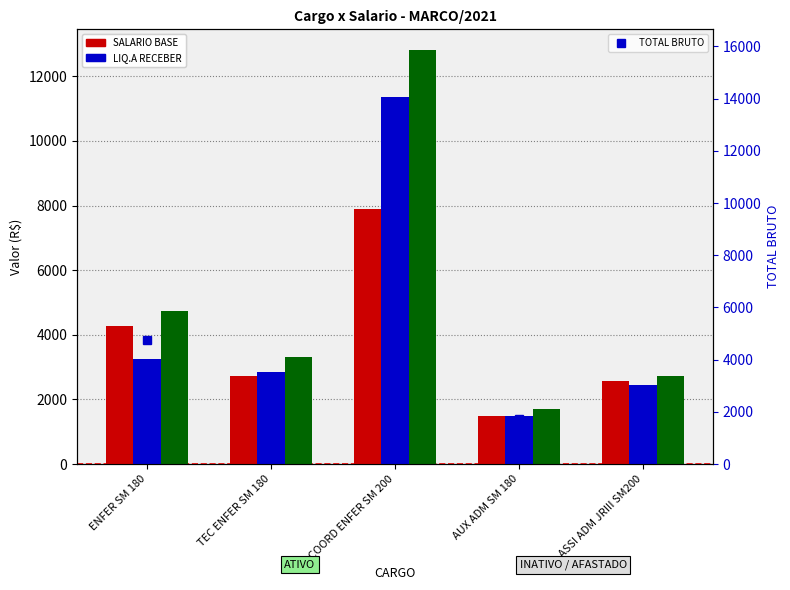

Reading left to right, transcribe all the data shown in this chart.

SALARIO BASE: 4259.0	2713.9	7896.6	1491.4	2569.5
LIQ.A RECEBER: 3244.8	2864.5	11361.4	1484.4	2445.1
TOTAL BRUTO: 4752.2	3329.1	12812.0	1711.4	2734.5